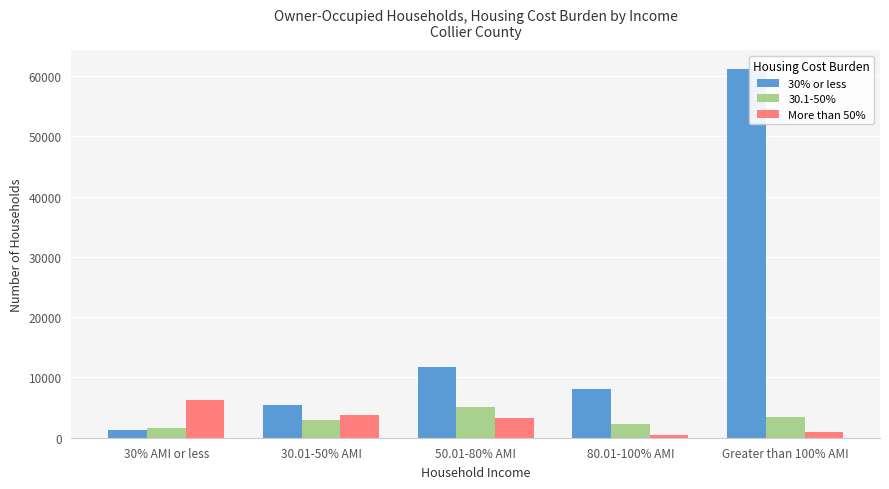

How many values in the 30% or less series are below 8006?

2